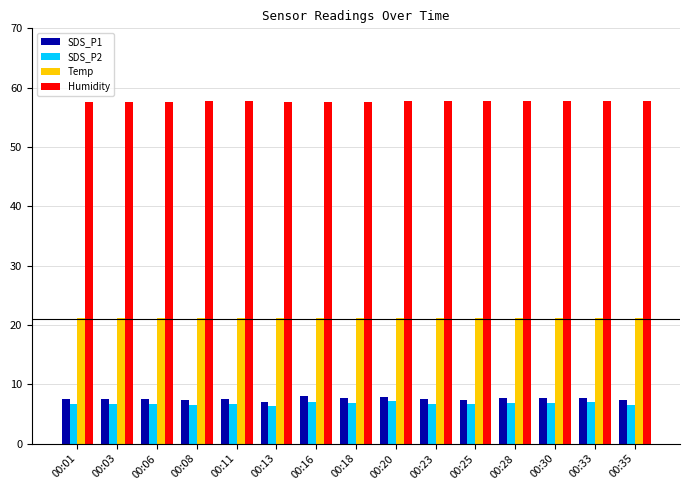

How many data points does each series have?

15